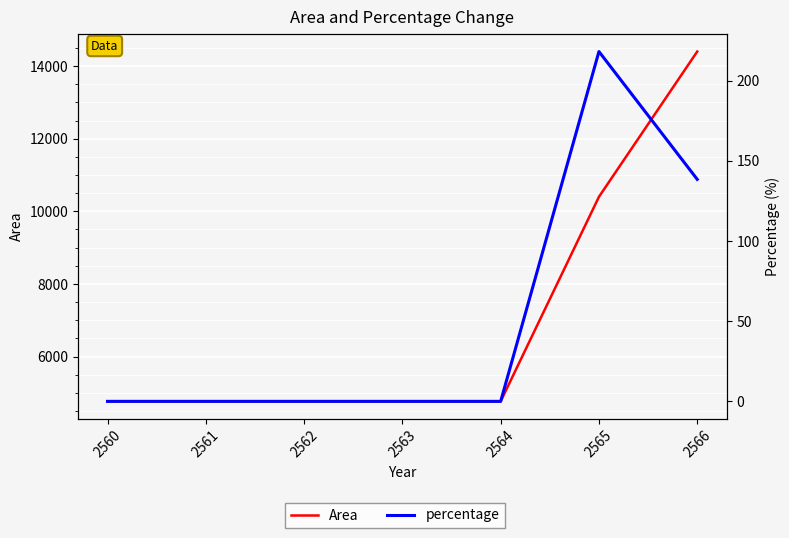

Does the chart display data point markers on the line(s)?

No